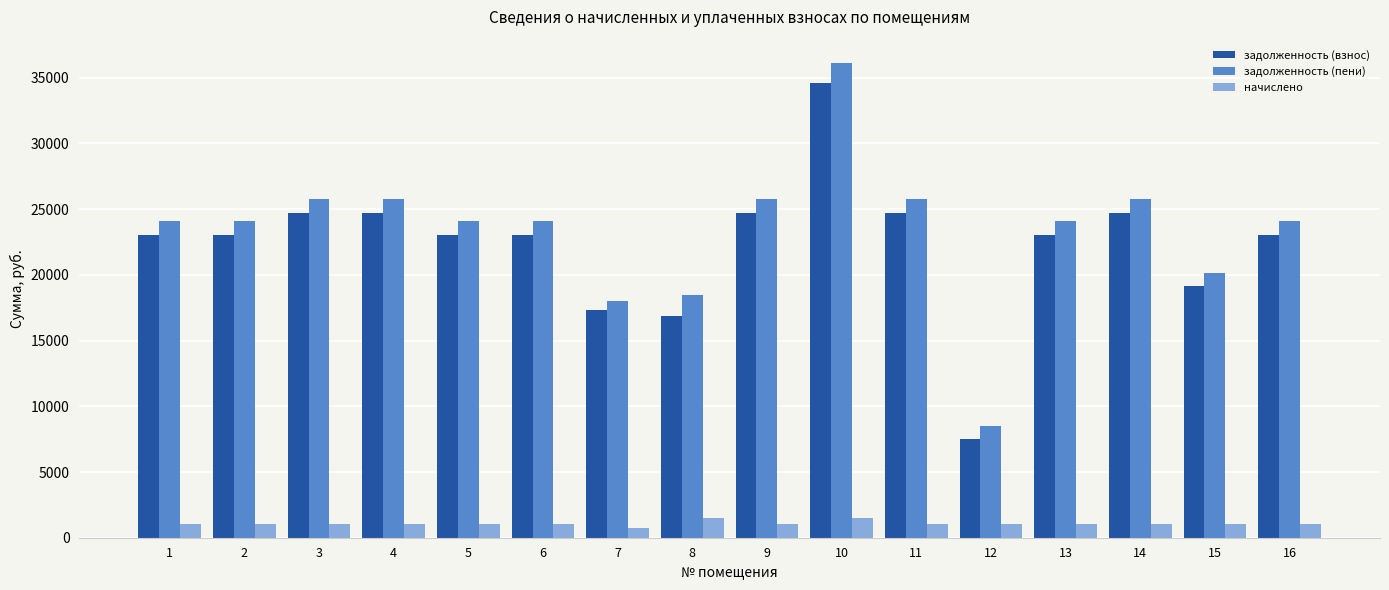

Which series has the largest total across all categories?

задолженность (пени)